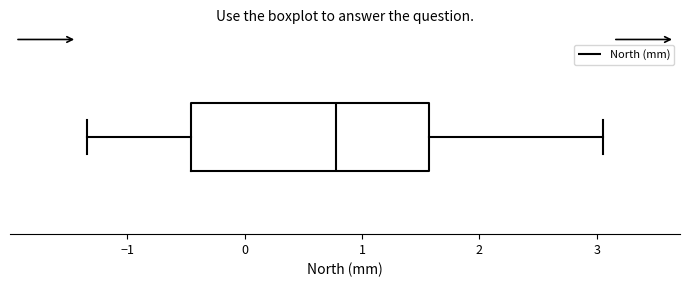

Where does the median line of the box sit on the x-axis? The values are not printed on the chart, so give them approximately, as read against the axis.

0.8